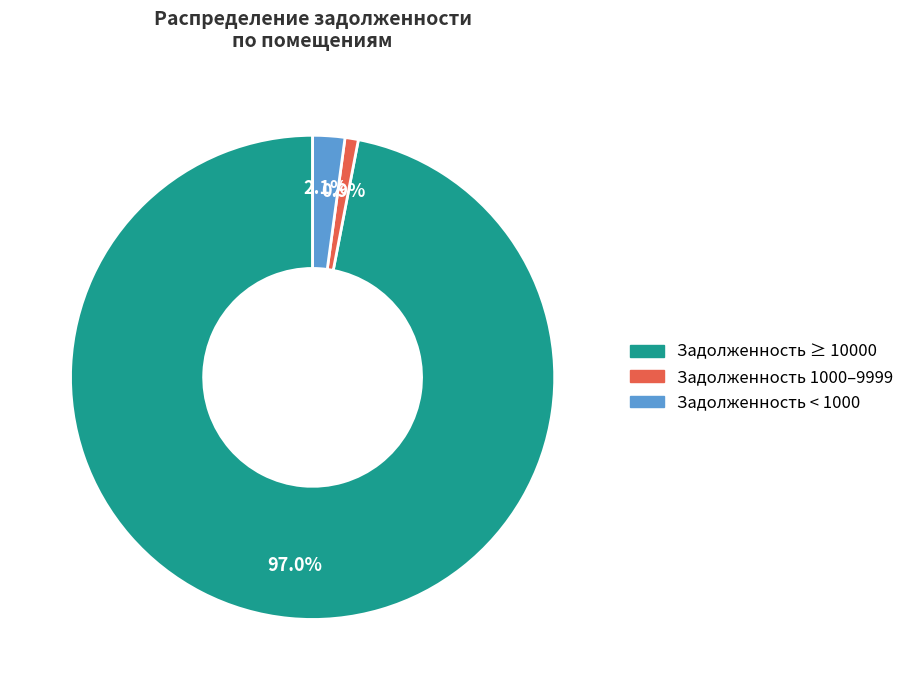

Does any single category account for the majority?

Yes